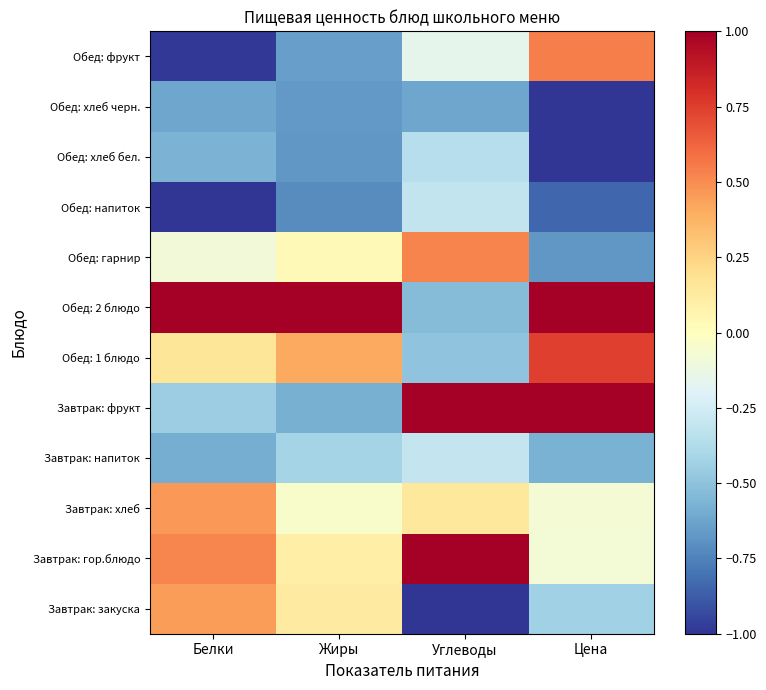

At how many categories does at least one series exceed 0?

4